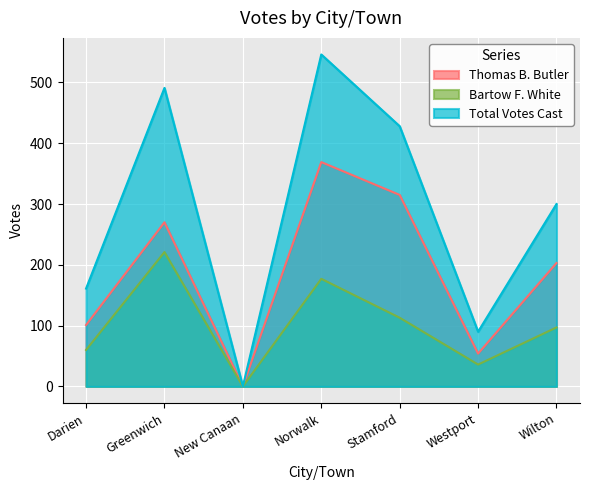

Rank the categories by Total Votes Cast value from highest to lowest.

Norwalk, Greenwich, Stamford, Wilton, Darien, Westport, New Canaan